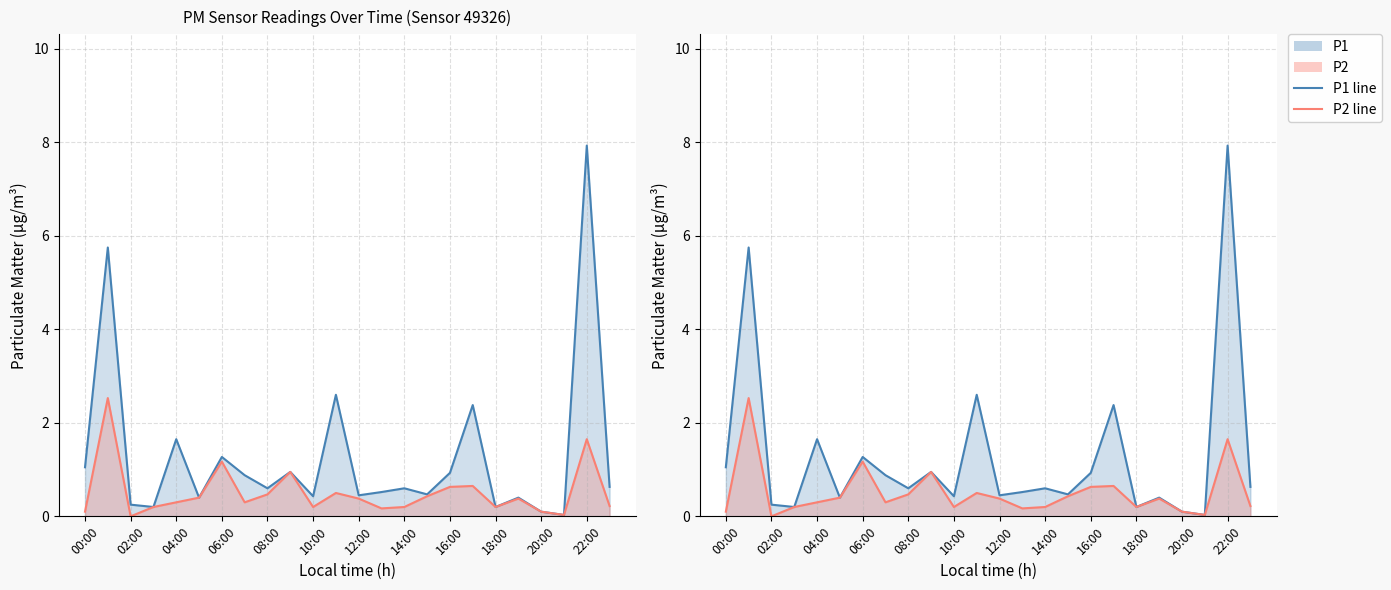

What is the label of the 20th point from the right?

04:00